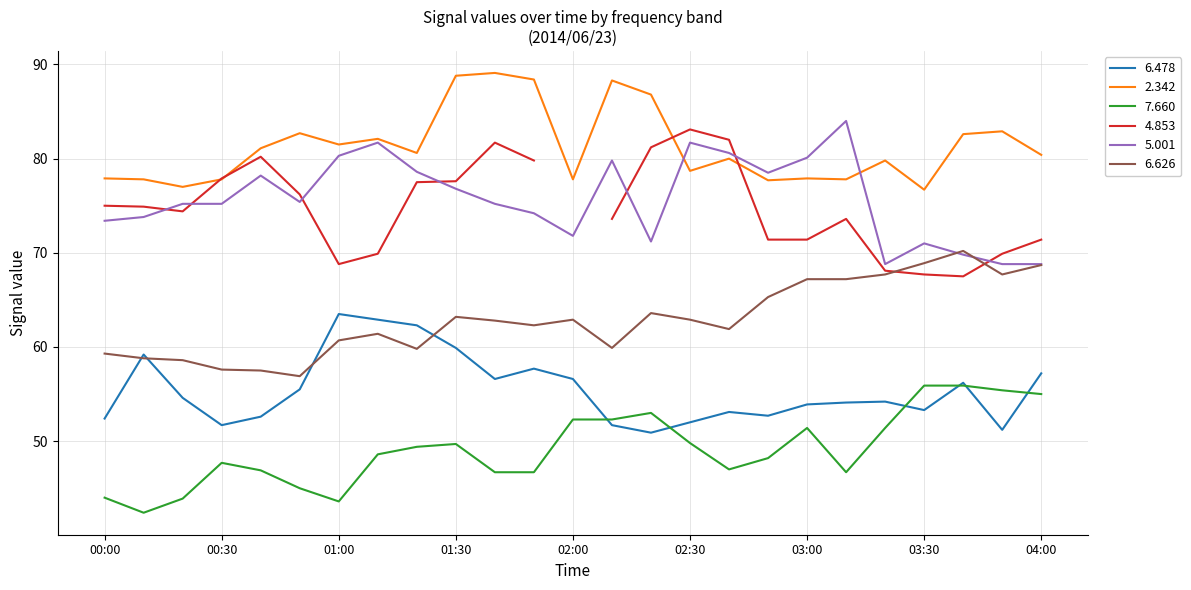

Where does the 2.342 series first go above 80?

00:40